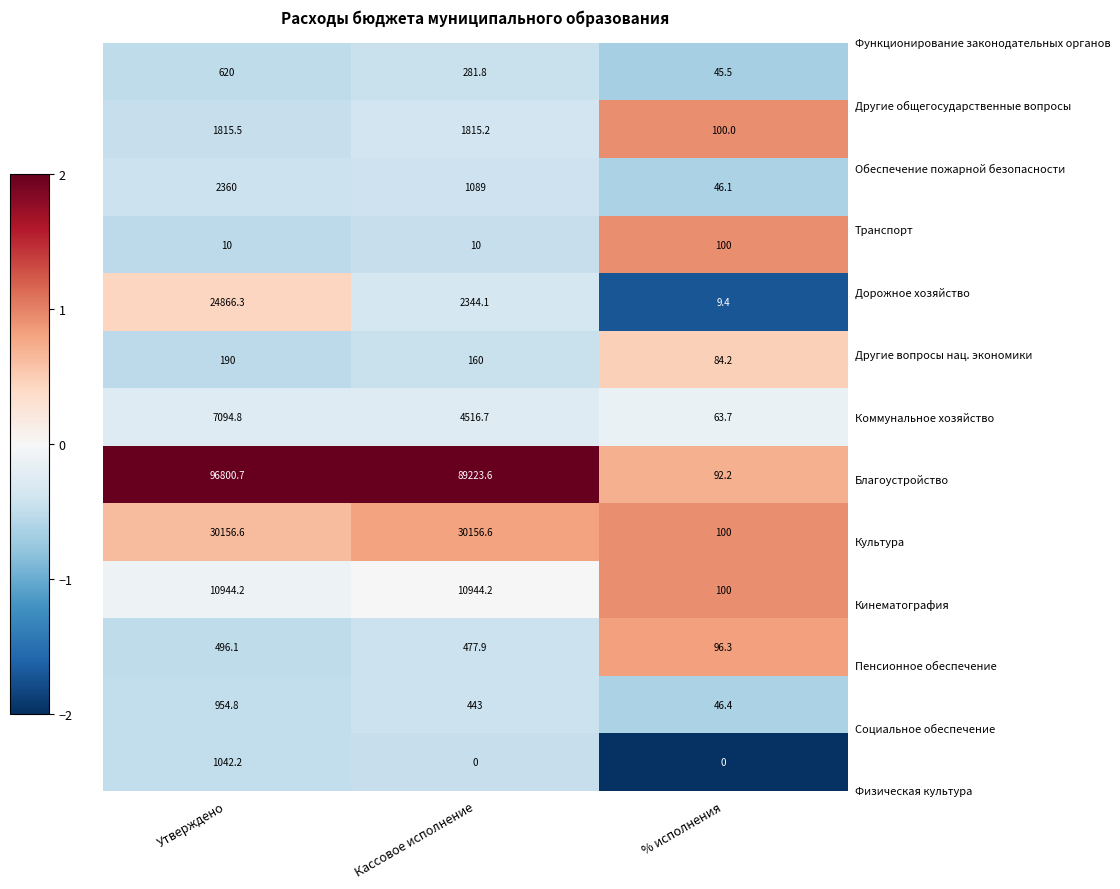

What is the total value across all series at % исполнения?

883.8